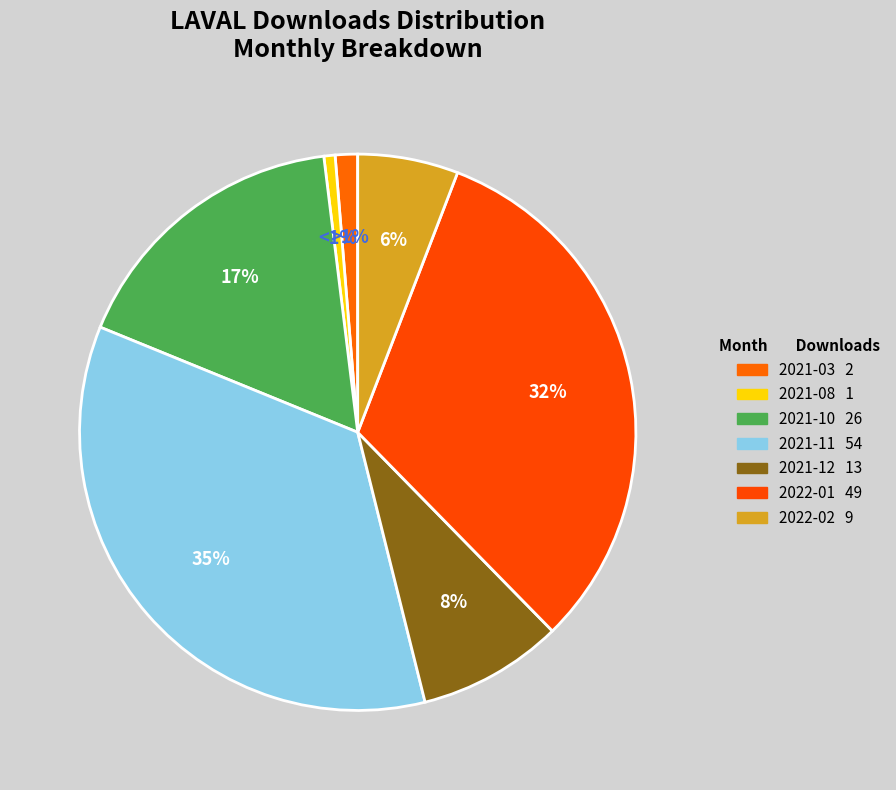

Count the number of slices in the pie.

7